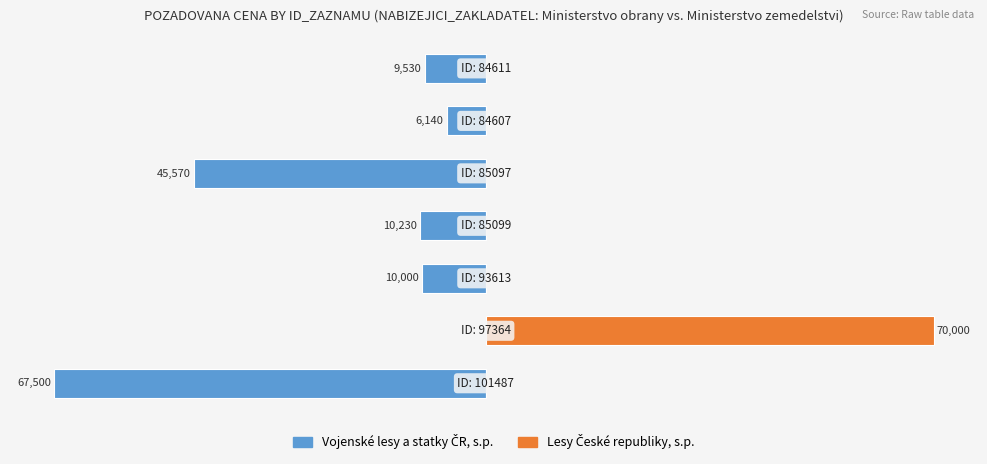

Reading left to right, transcribe all the data shown in this chart.

Vojenské lesy a statky ČR, s.p.: -67500	0	-10000	-10230	-45570	-6140	-9530
Lesy České republiky, s.p.: 0	70000	0	0	0	0	0